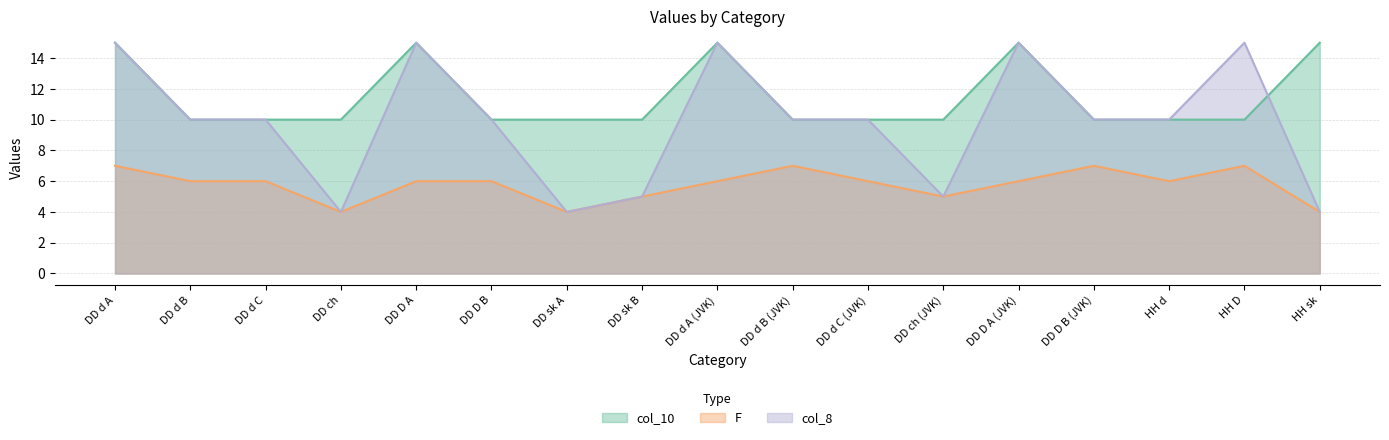

What is the difference between the col_8 values at DD D A (JVK) and DD d C?

5